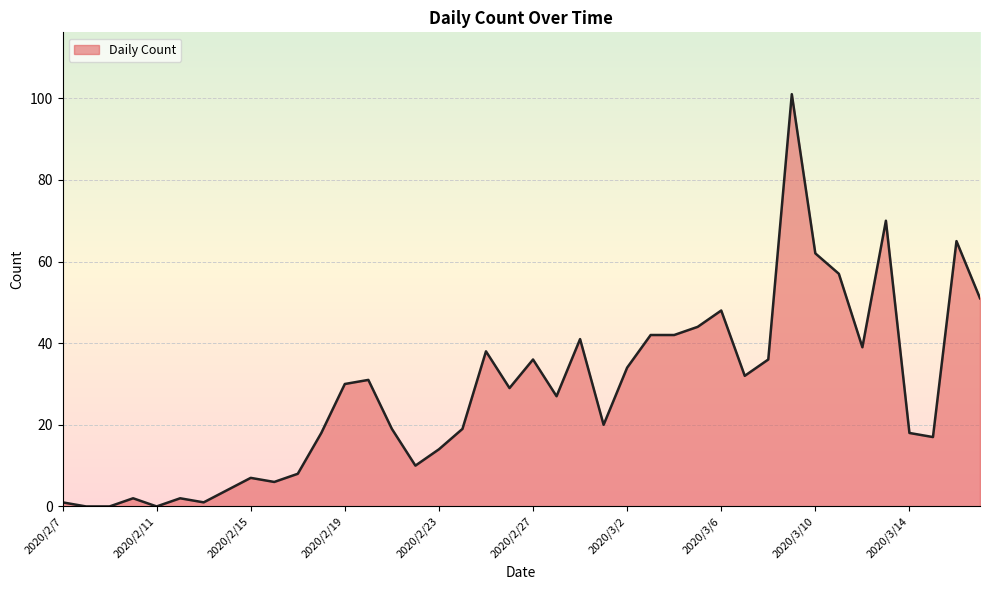

What is the greatest value displayed?

101